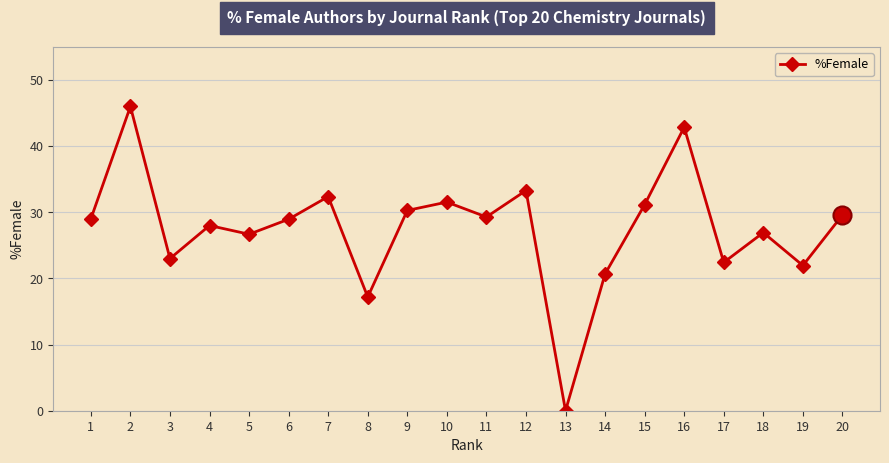

What is the average value?

27.6